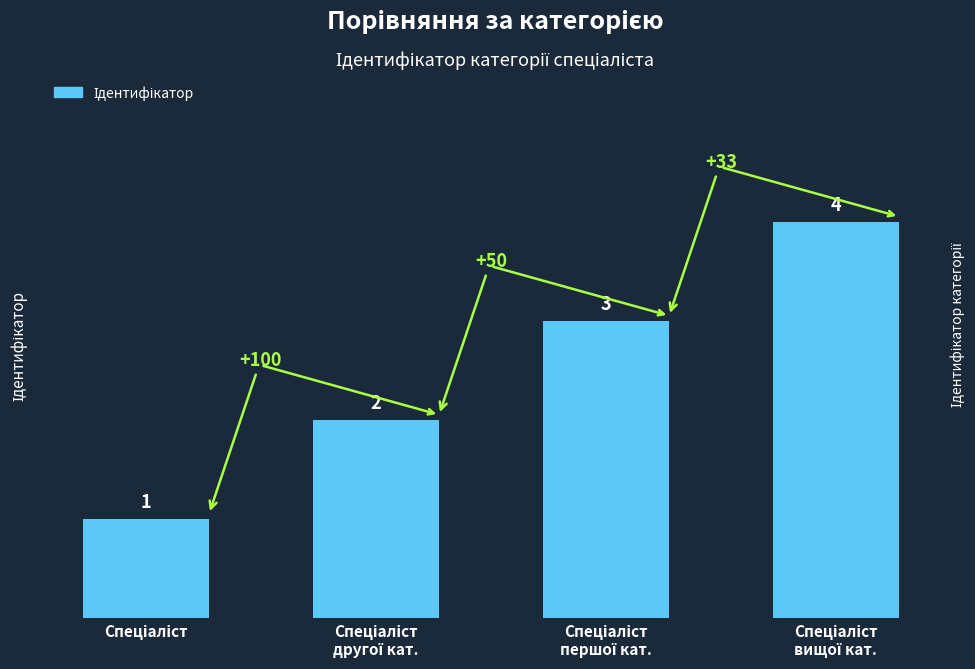

What is the greatest value displayed?

4